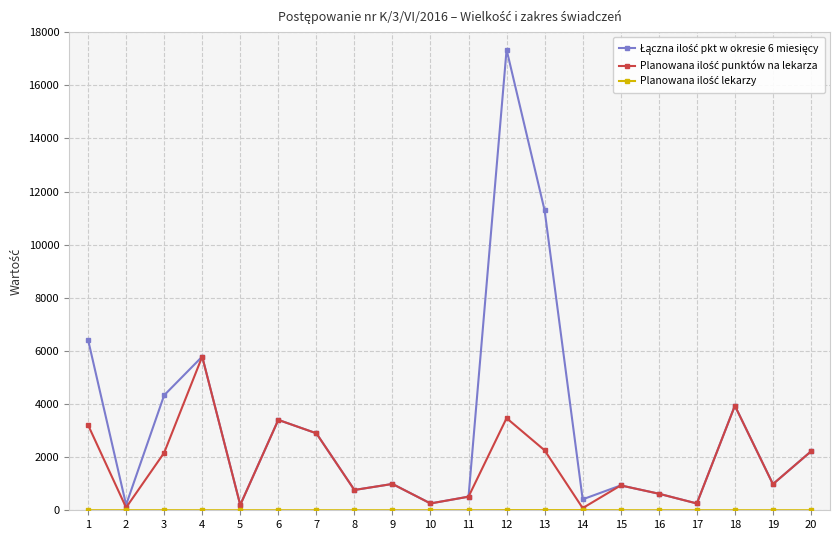

At which category is the sum across all series the highest?

12